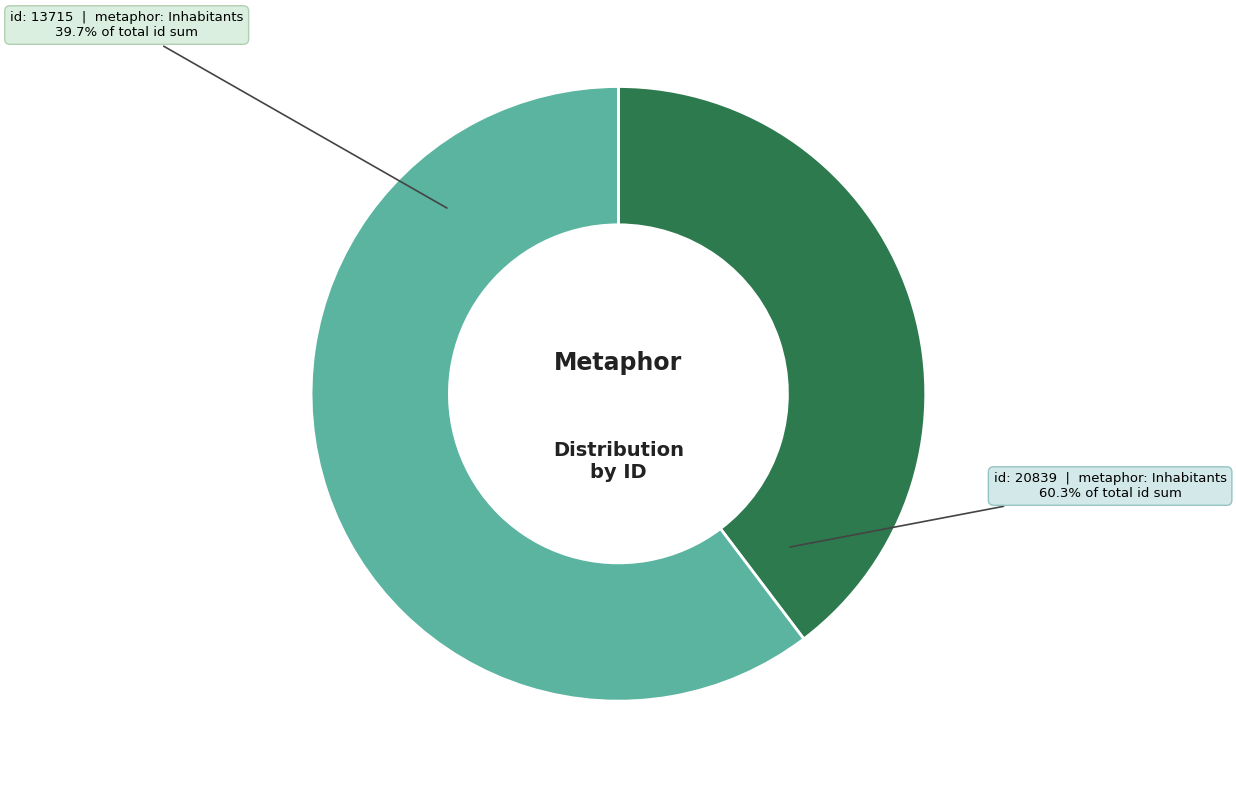

Which has a higher value, Inhabitants (id: 13715) or Inhabitants (id: 20839)?

Inhabitants (id: 20839)